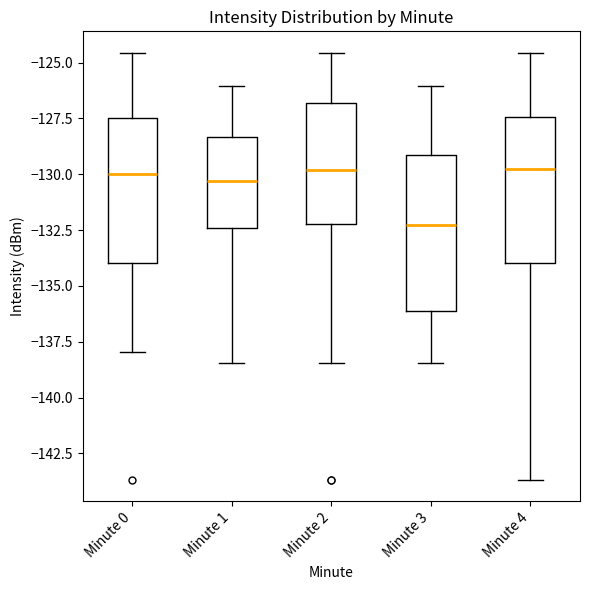

Reading left to right, read every box against the y-axis: the position of its median line, the range the box covers, and the ends of its whiskers. The values are not printed on the chart, so give them approximately, as read against the axis.

Minute 0: median -130.0, box -134.0 to -127.5, whiskers -138.0 to -124.5
Minute 1: median -130.5, box -132.5 to -128.5, whiskers -138.5 to -126.0
Minute 2: median -130.0, box -132.0 to -127.0, whiskers -138.5 to -124.5
Minute 3: median -132.5, box -136.0 to -129.0, whiskers -138.5 to -126.0
Minute 4: median -129.5, box -134.0 to -127.5, whiskers -143.5 to -124.5